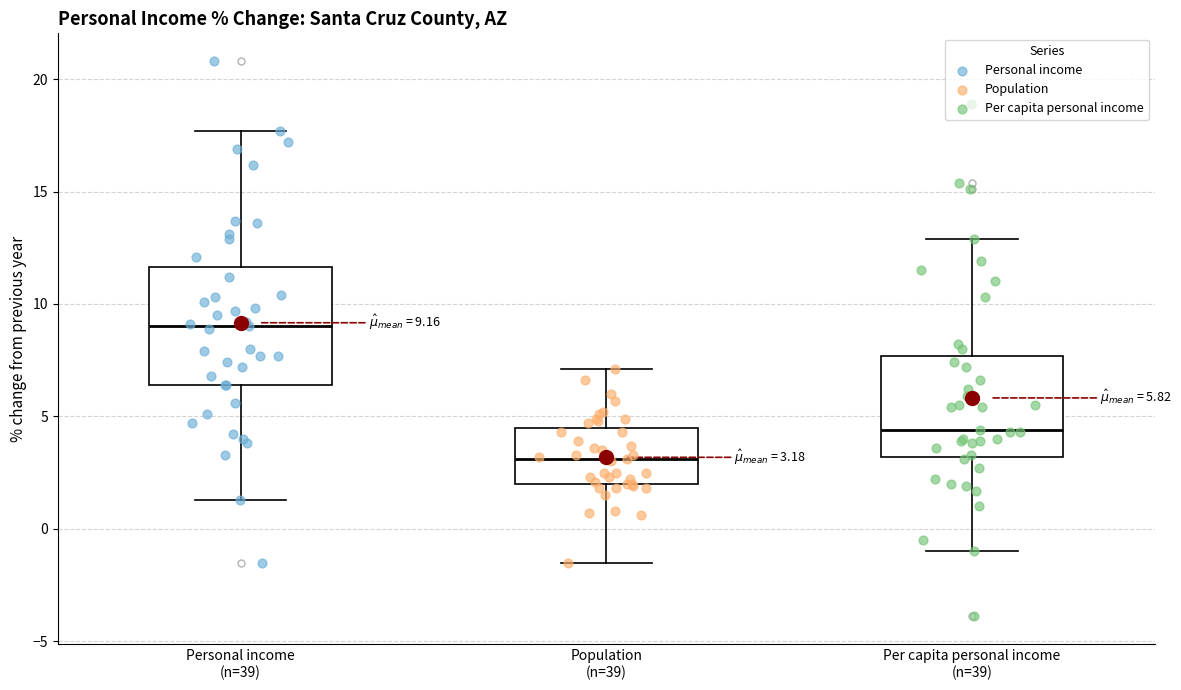

Which box's median line is the highest?

Personal income (n=39)